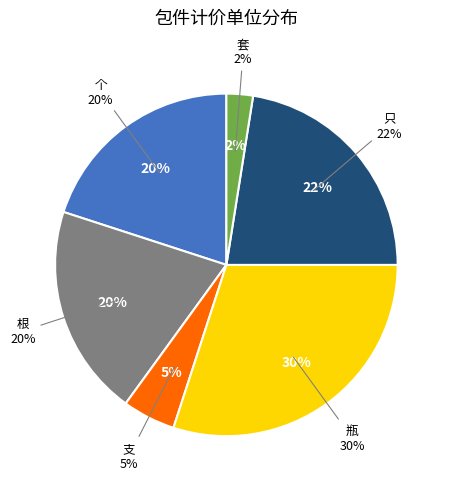

Is it true that 十三 is 1% of the pie?

False